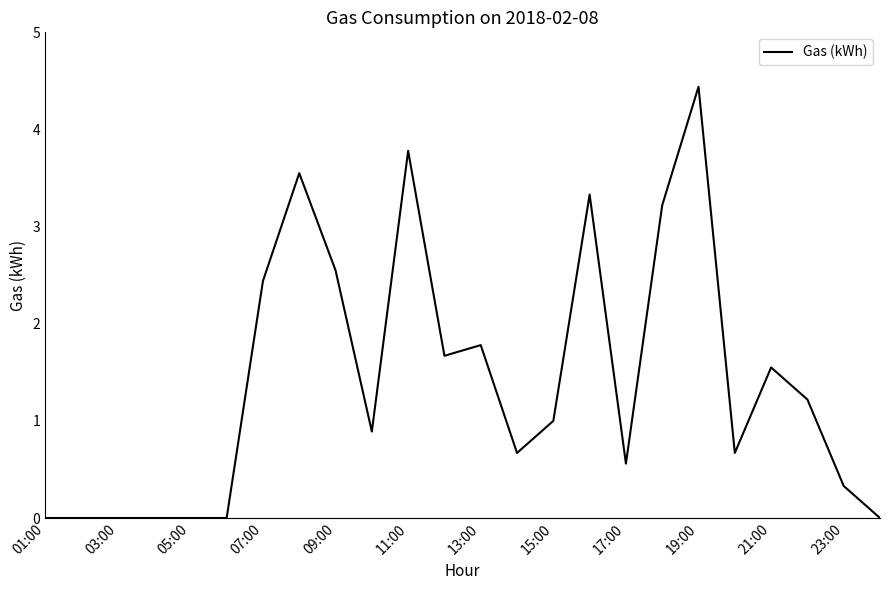

What is the average value?

1.4